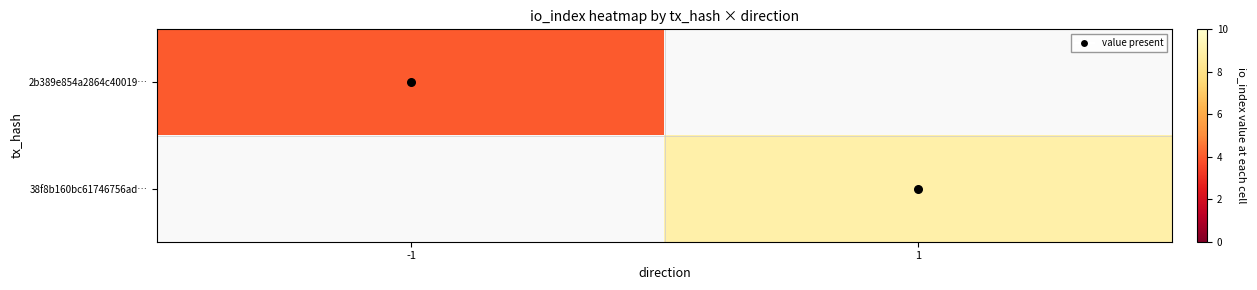

The 2b389e854a2864c40019… series shows 4.0 at -1. True or false?

True